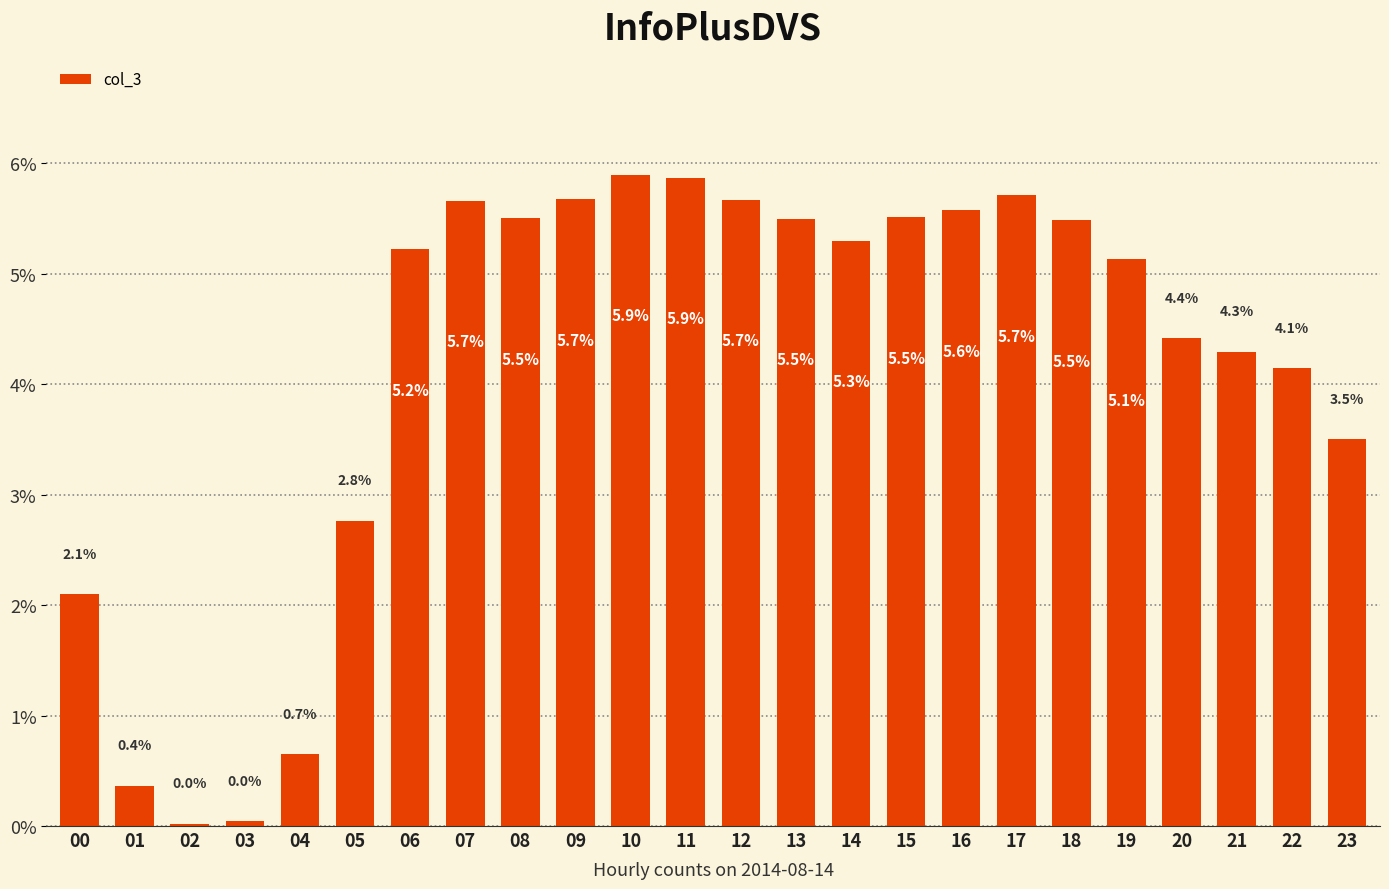

What is the difference between the values at 06 and 09?

0.4